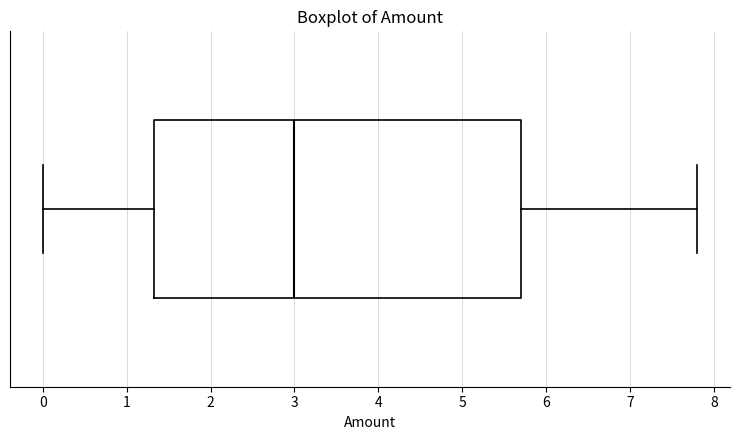

Where does the left whisker of the box end on the x-axis? The values are not printed on the chart, so give them approximately, as read against the axis.

0.0